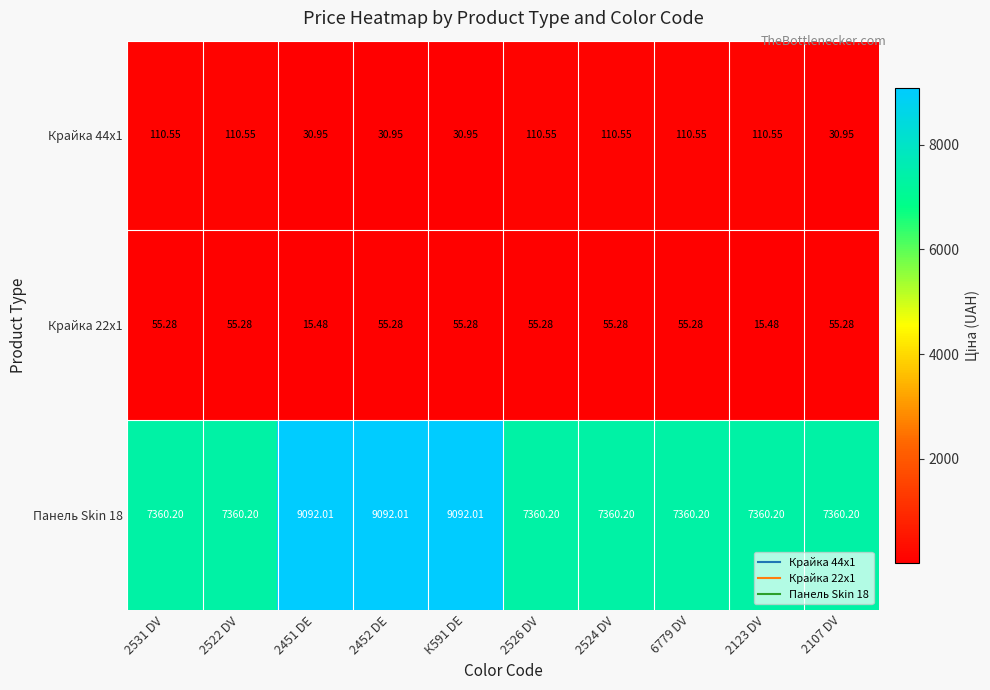

What is the difference between the highest and lowest values at 2522 DV?

7304.9